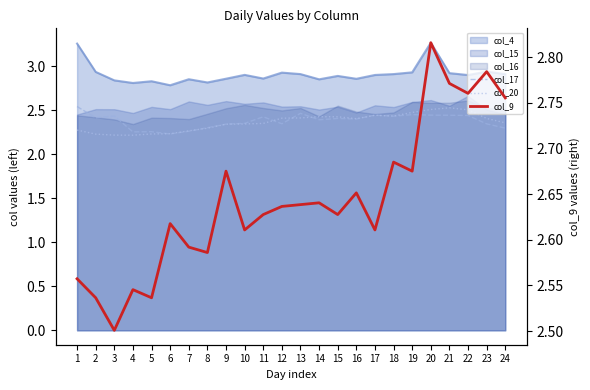

What is the difference between the col_9 values at 5 and 10?

0.1